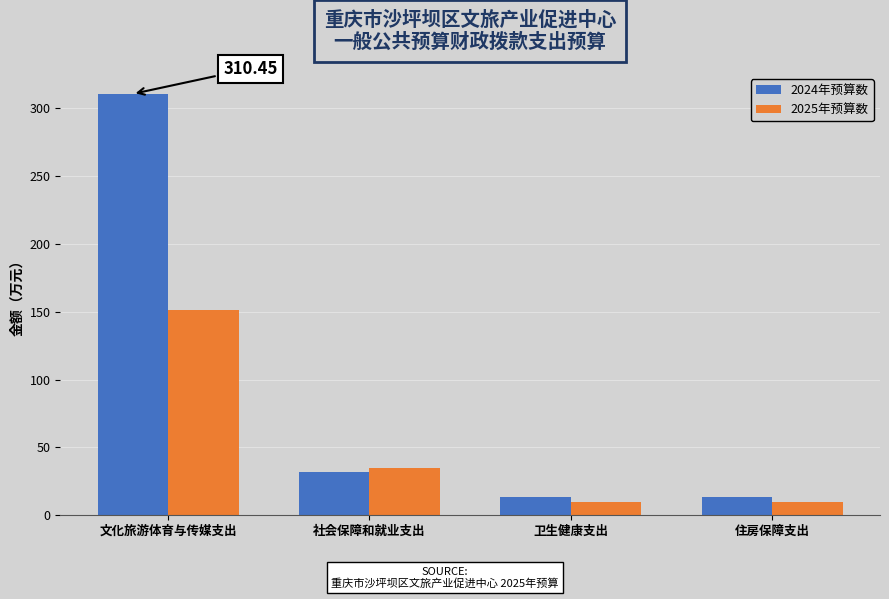

At 卫生健康支出, list the series in order from largest to smallest.

2024年预算数, 2025年预算数